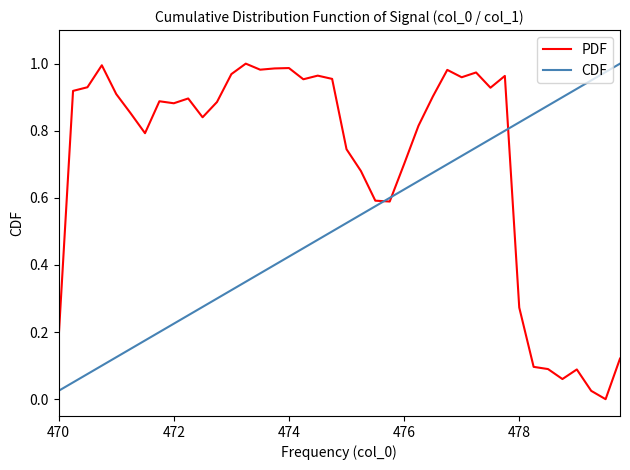

Which series has the largest total across all categories?

PDF